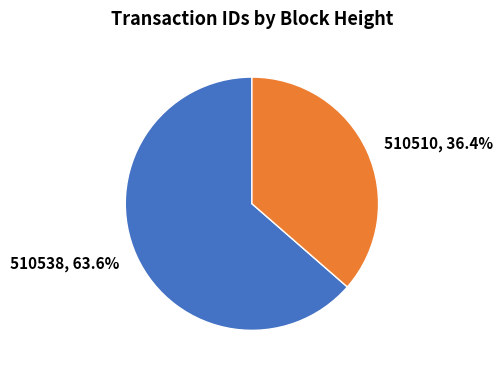

The 510510 slice represents 36% of the pie. True or false?

True